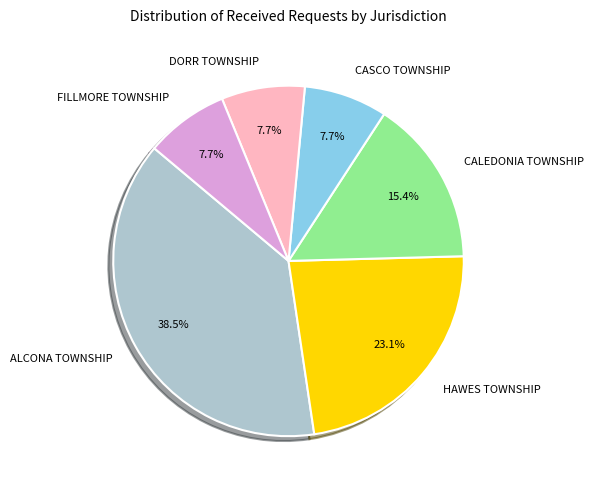

To the nearest percent, what is the difference between the largest and smallest slice percentages?

31%